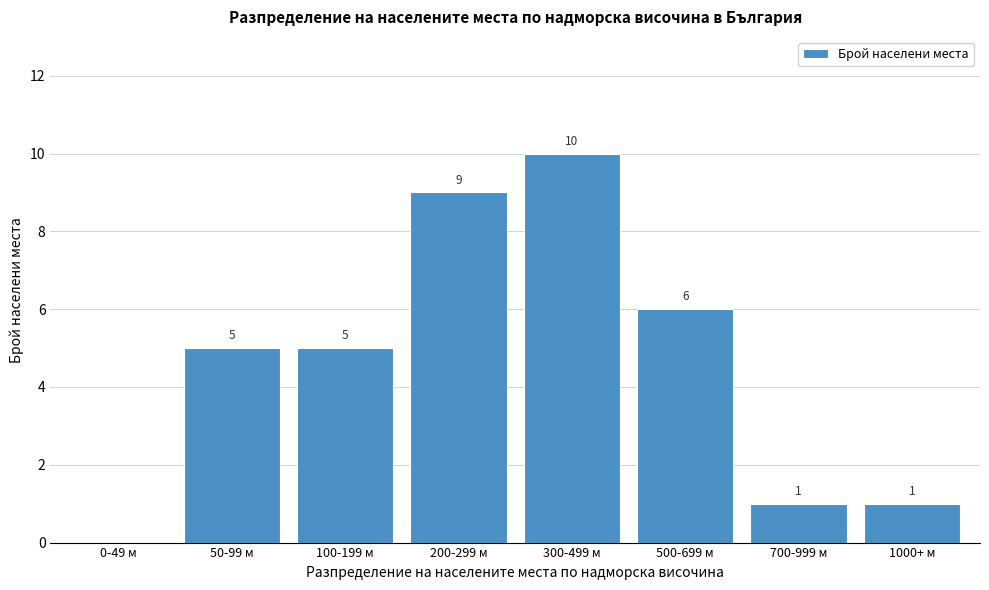

Reading left to right, what are all the values shown in this chart?

0-49 м=0	50-99 м=5	100-199 м=5	200-299 м=9	300-499 м=10	500-699 м=6	700-999 м=1	1000+ м=1